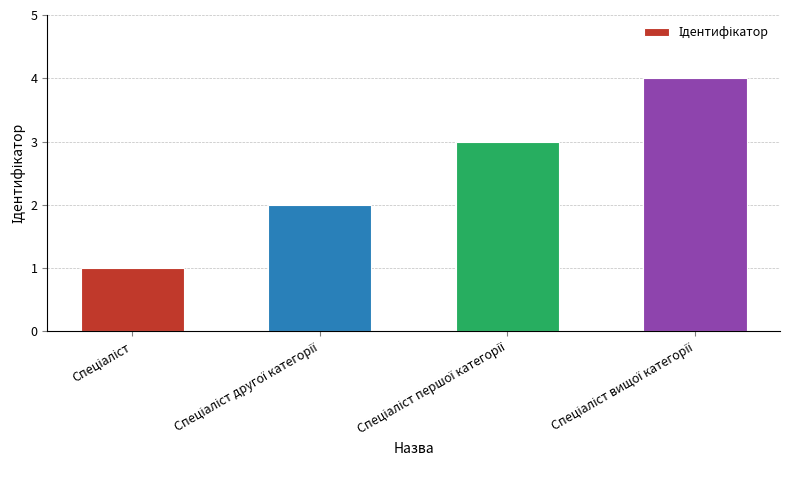

What is the maximum value shown in the chart?

4